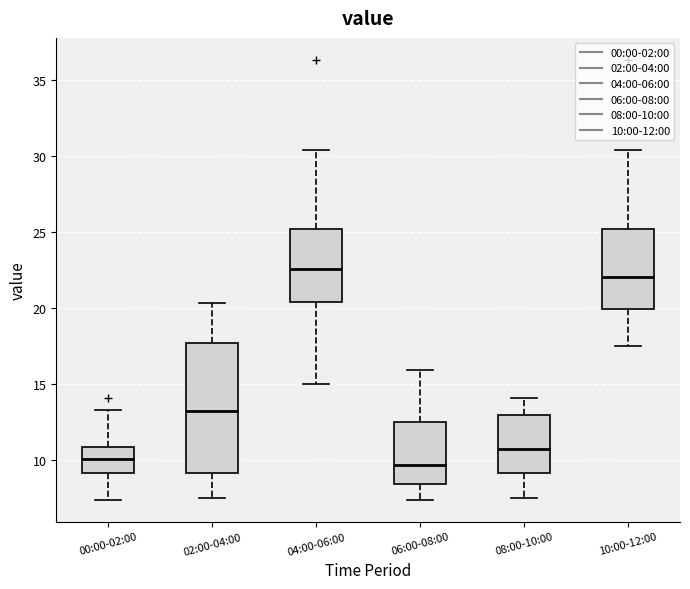

Where does the lower whisker of the box for 08:00-10:00 end on the y-axis? The values are not printed on the chart, so give them approximately, as read against the axis.

7.5